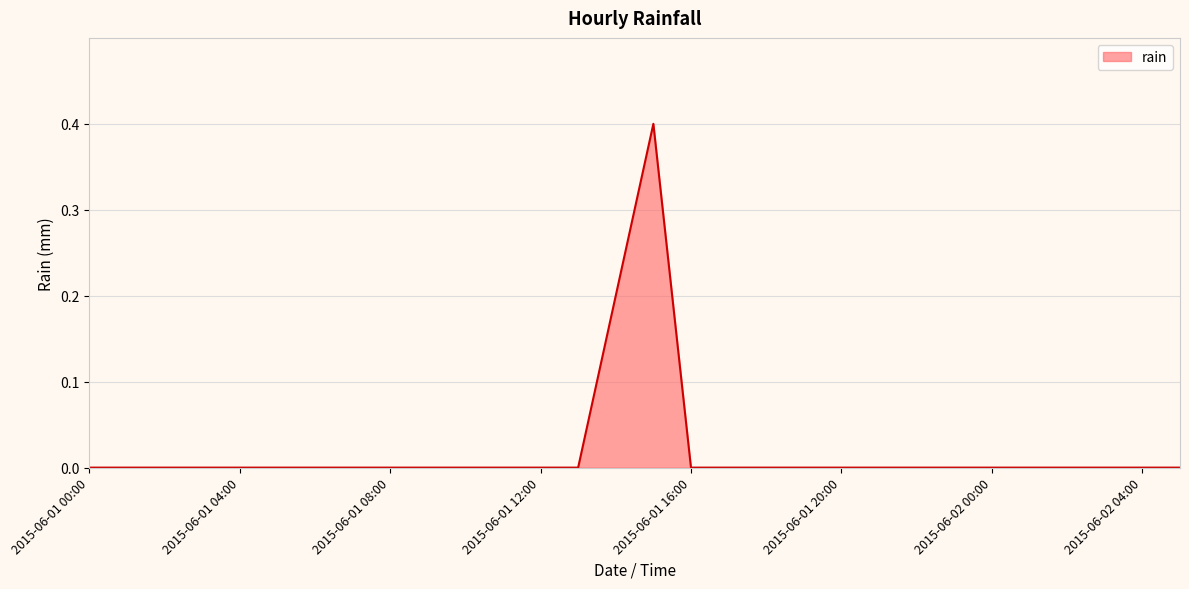

What is the difference between the maximum and minimum values?

0.4